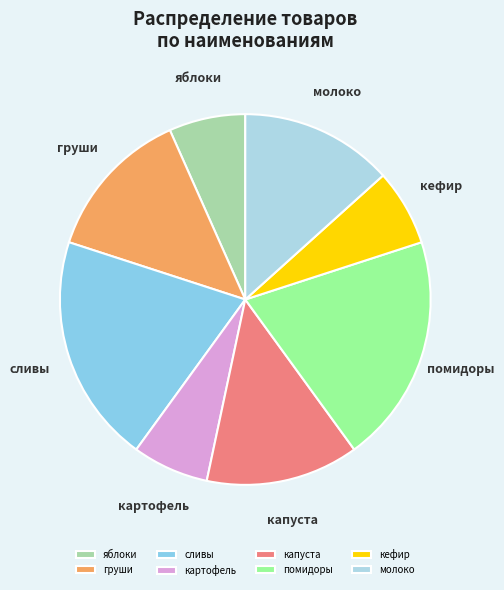

How many segments does this pie chart have?

8